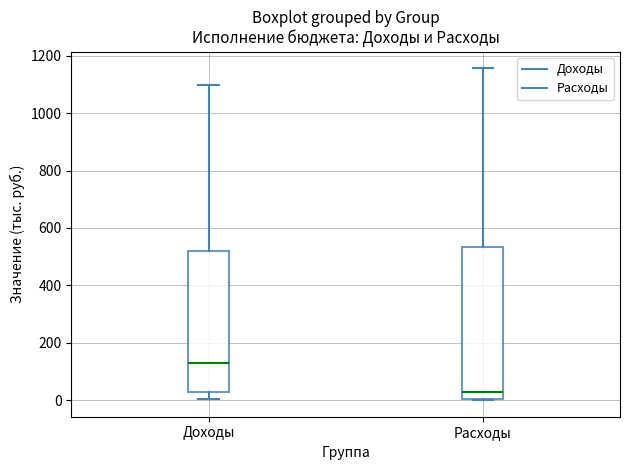

Which box's median line is the lowest?

Расходы